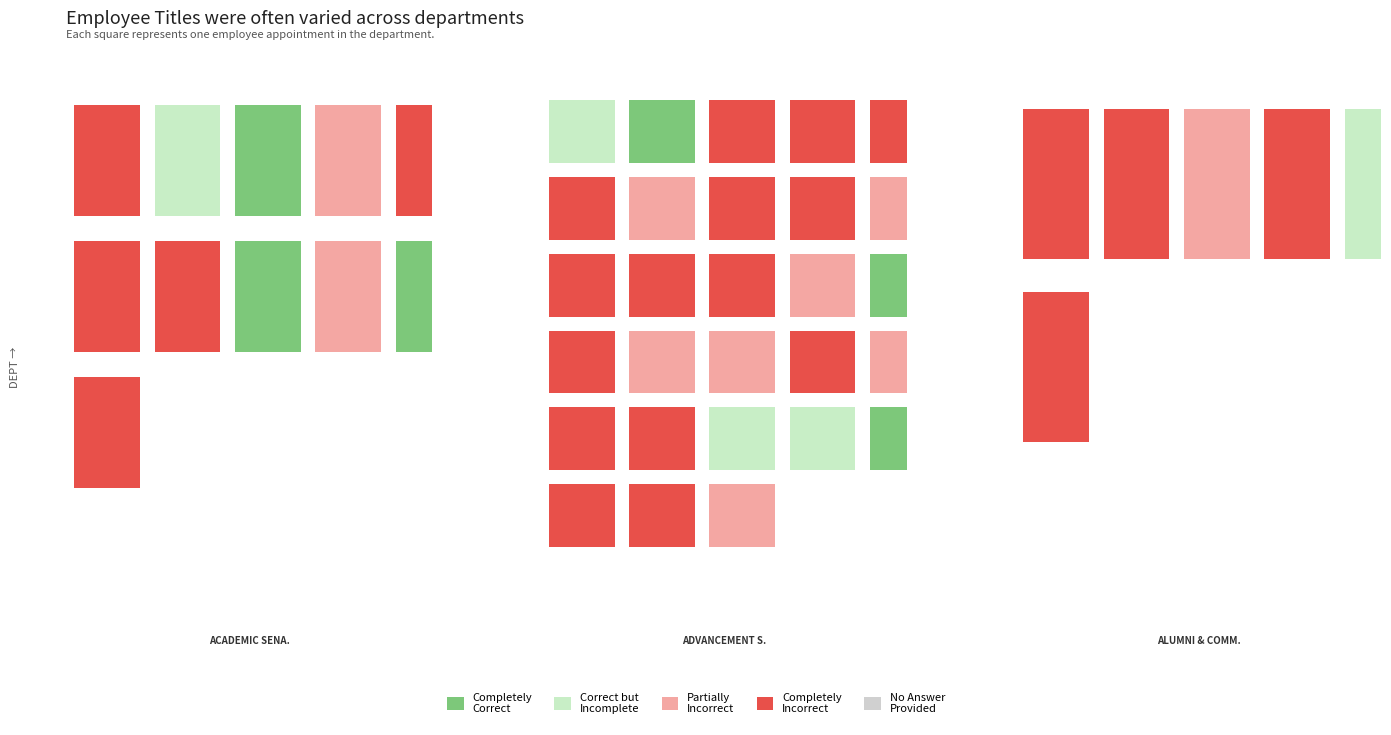

List the series in order of their peak value, highest first.

ADVANCEMENT SERVICES, ACADEMIC SENATE, ALUMNI & COMM ENG CSC